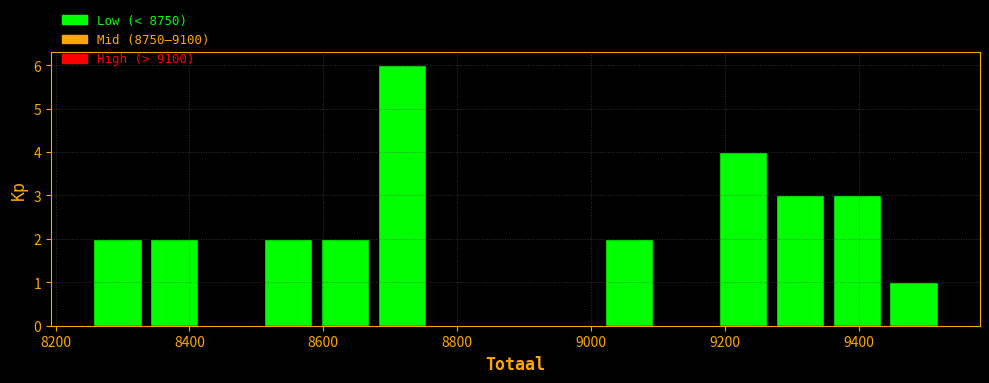

Over which range of the x-axis is the bar tallest?

8680 to 8760